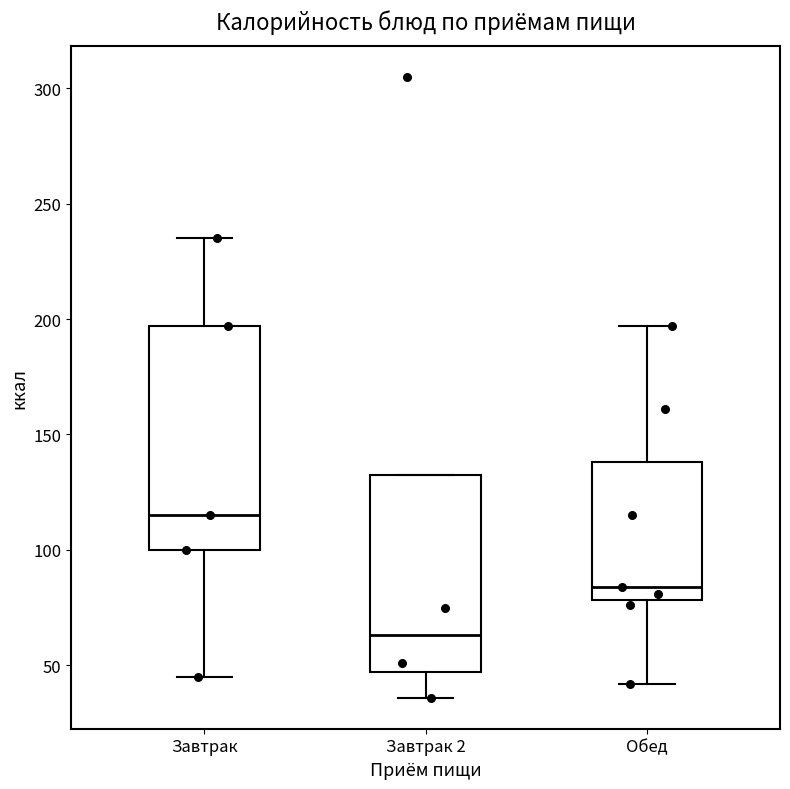

Where does the lower whisker of the box for Завтрак end on the y-axis? The values are not printed on the chart, so give them approximately, as read against the axis.

45